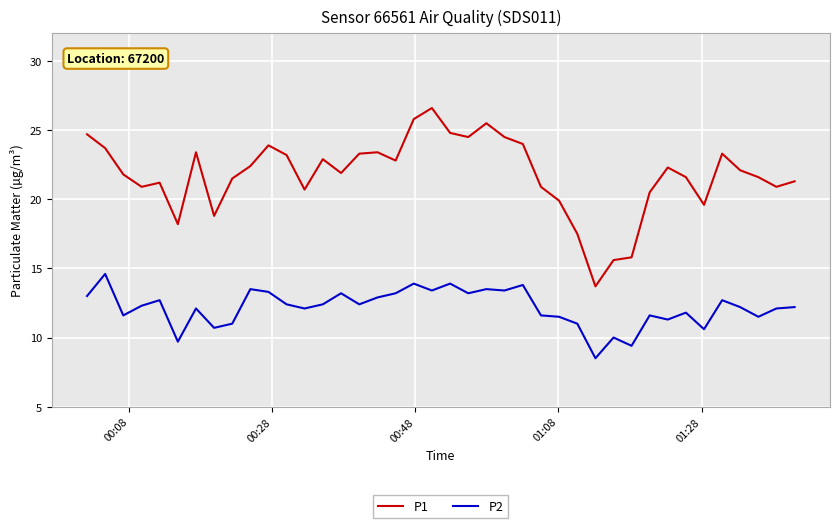

Which series has the largest total across all categories?

P1